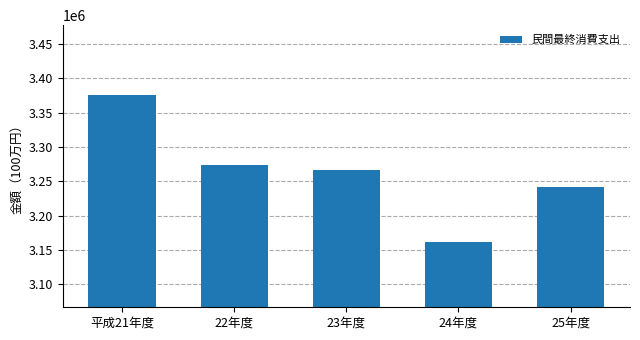

What is the maximum value shown in the chart?

3376016.6